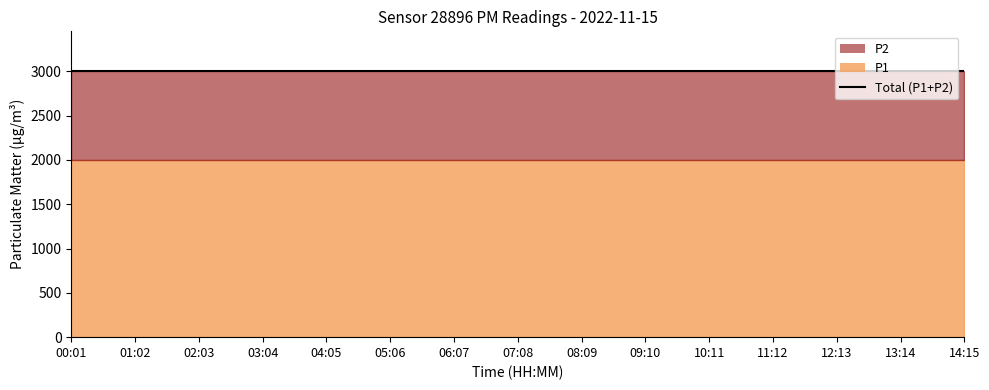

True or false: P2 and P1 intersect in this chart.

False